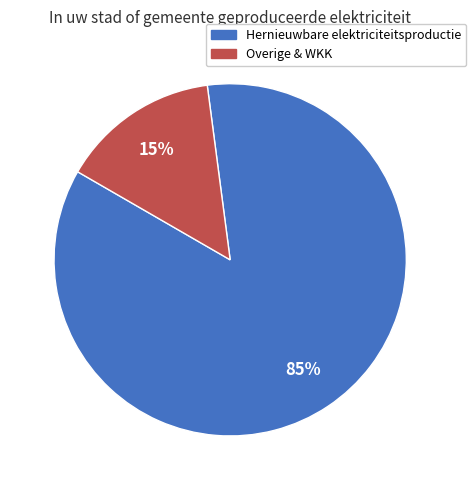

To the nearest percent, what is the average slice percentage?

50%